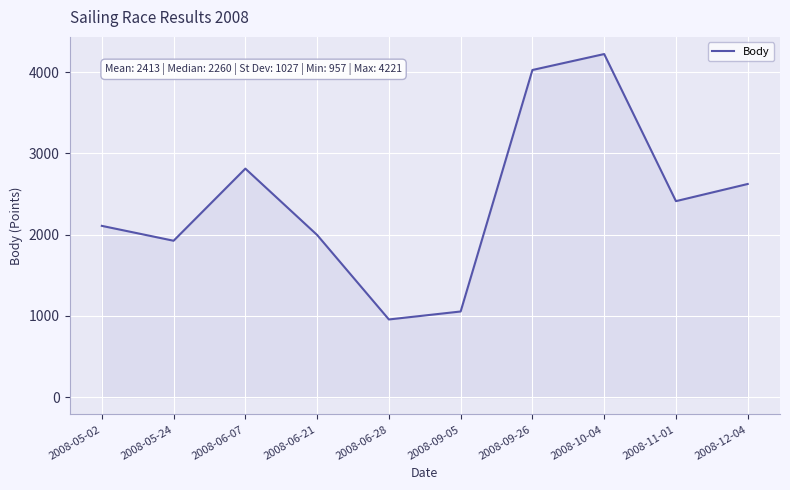

Where is the first local minimum?

2008-05-24